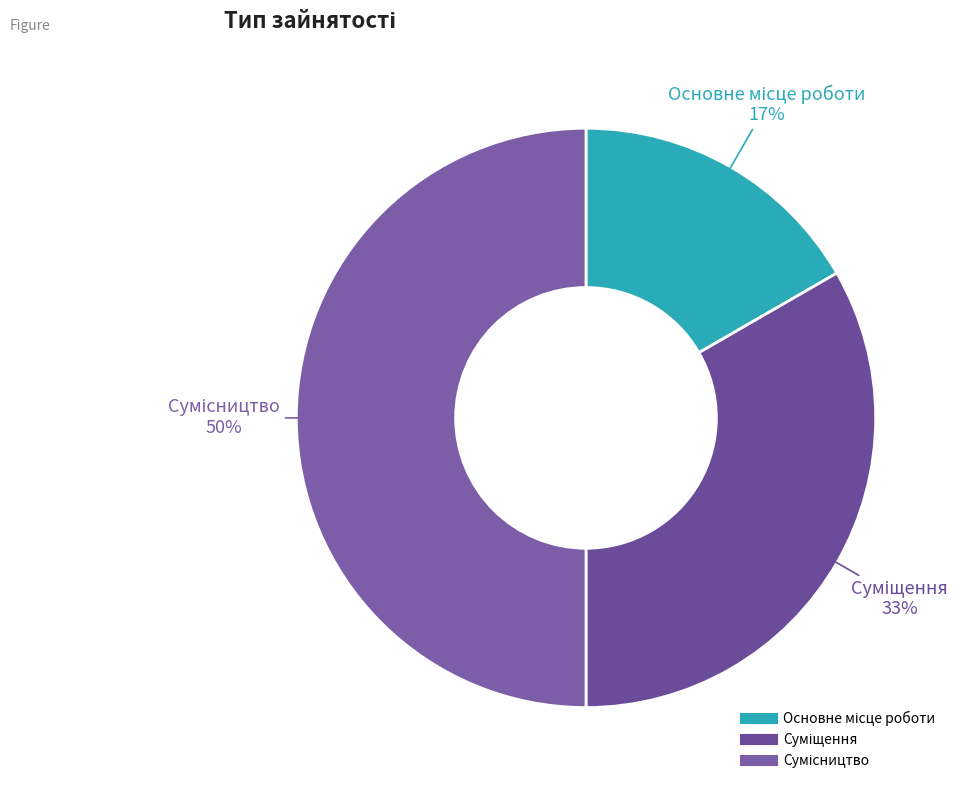

To the nearest percent, what is the average slice percentage?

33%